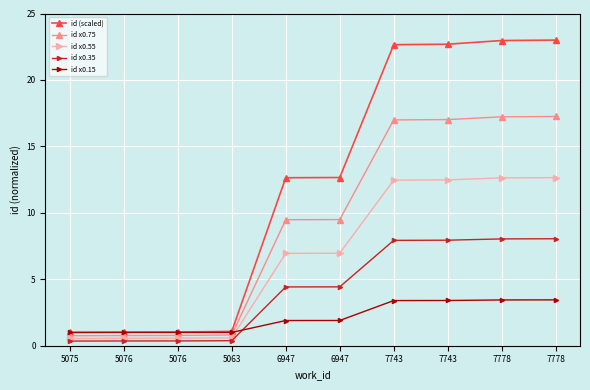

What is the label of the 2nd point from the left?

5076